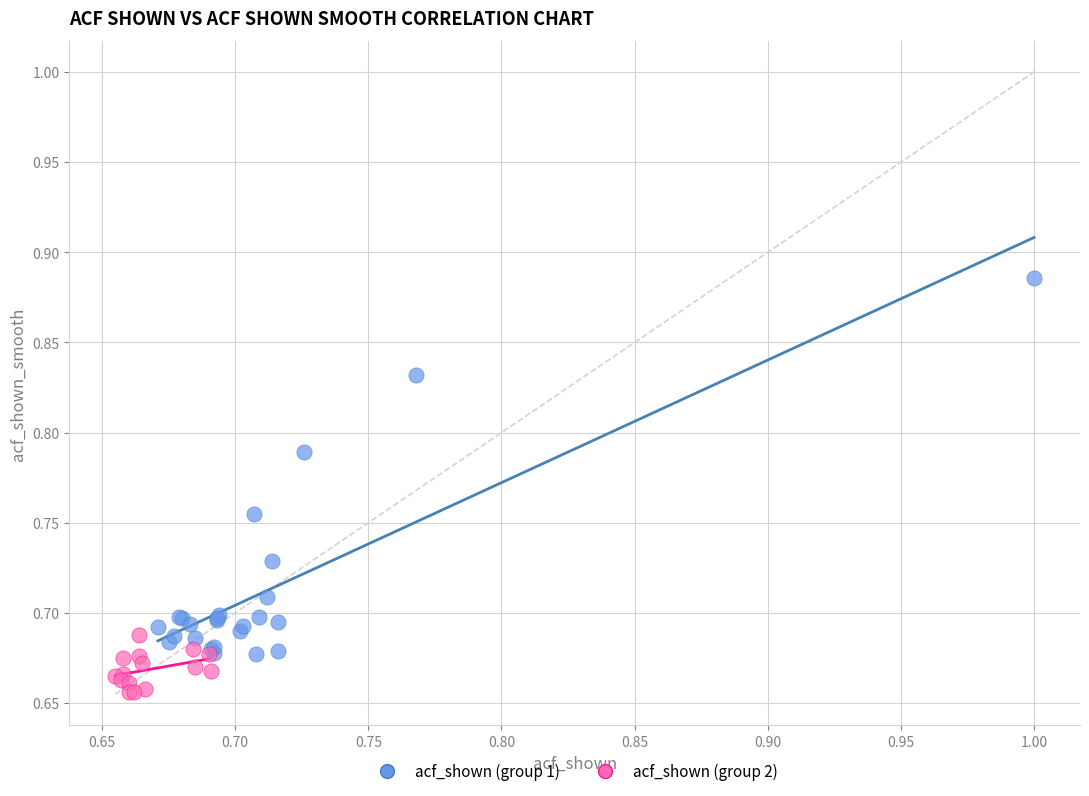

Which series has the largest Y range (max minus min)?

acf_shown (group 1)